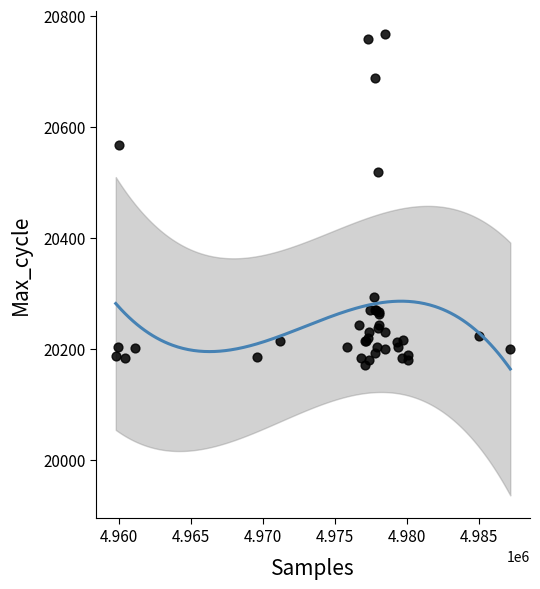

What Y value in the scatter plot is closest to 20470?

20519